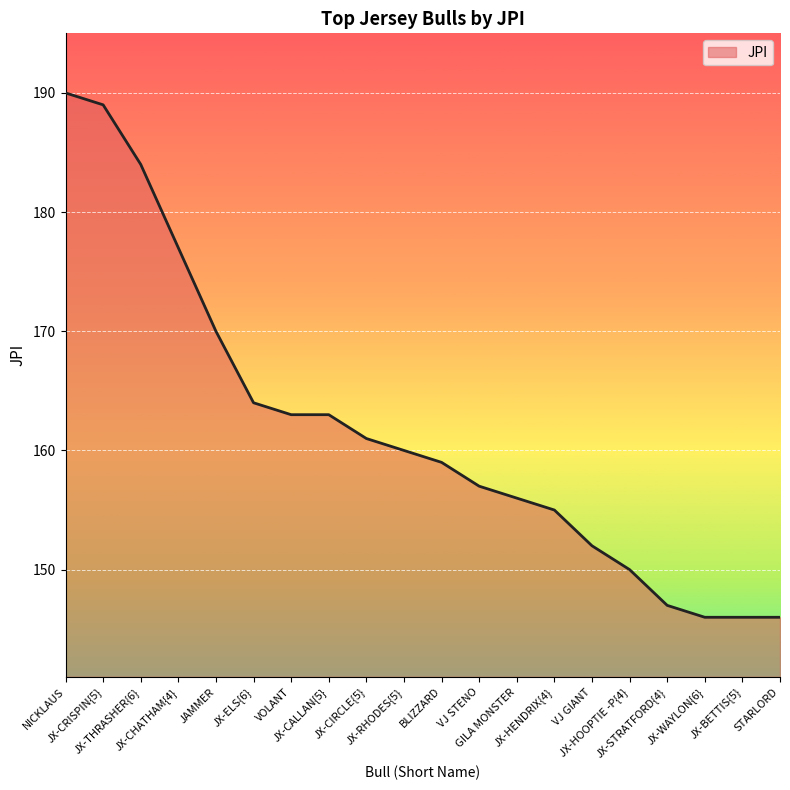

What position from the right is VOLANT?

14